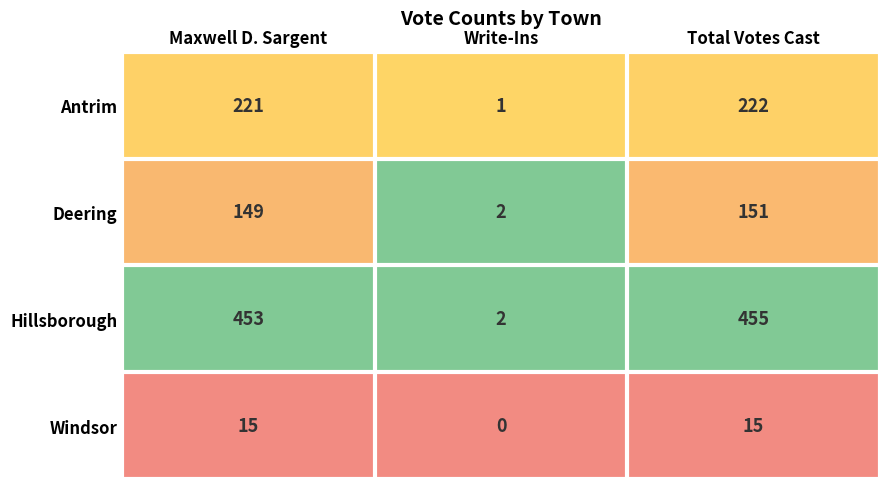

Is the value of Hillsborough at Maxwell D. Sargent greater than the value of Deering at Write-Ins?

Yes